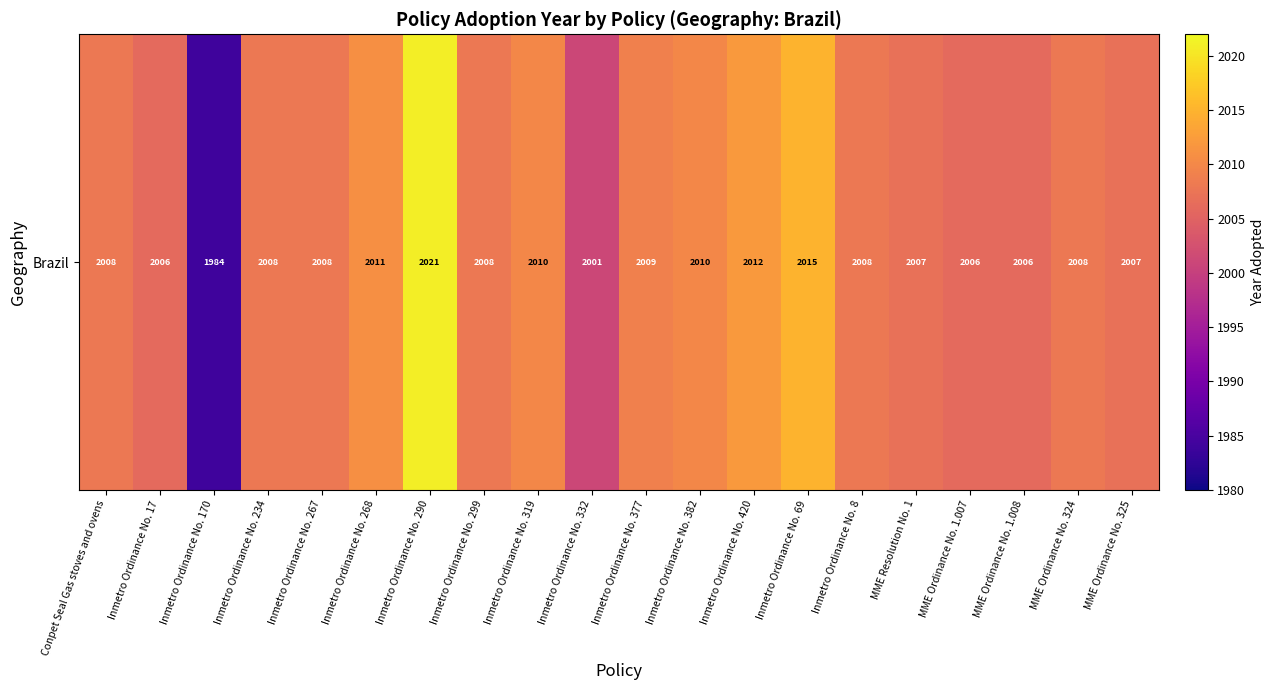

What is the minimum value shown in the chart?

1984